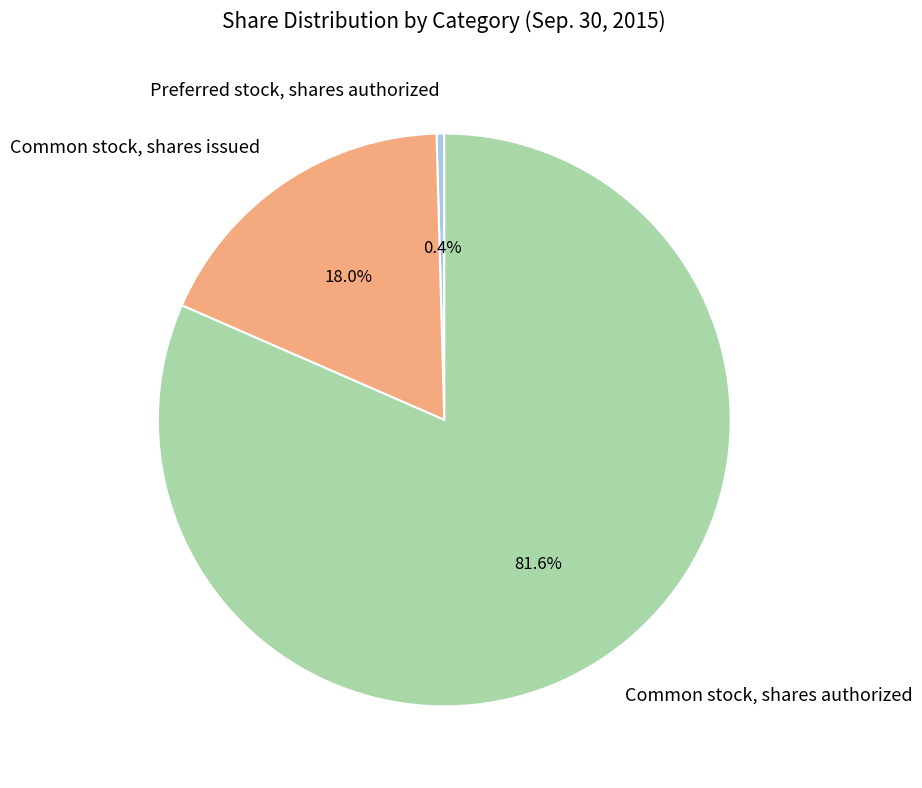

What is the majority slice?

Common stock, shares authorized